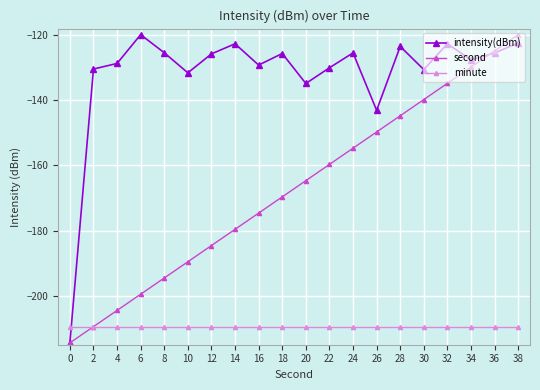

The value of minute at 22 is -209.4. True or false?

True